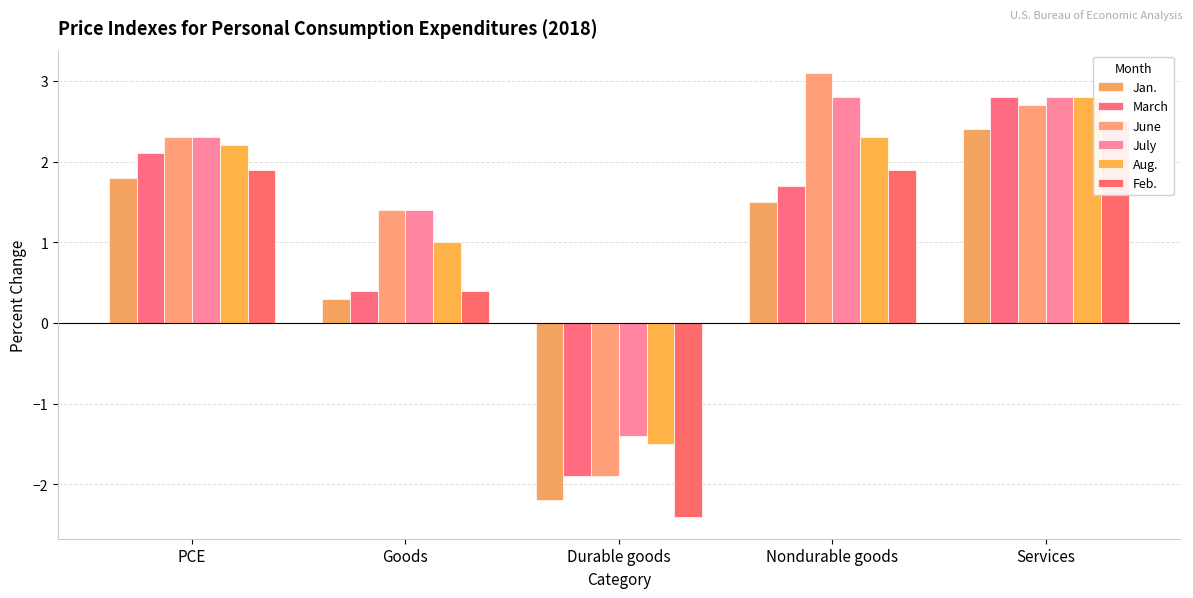

The value of June at Goods is 2.4. True or false?

False